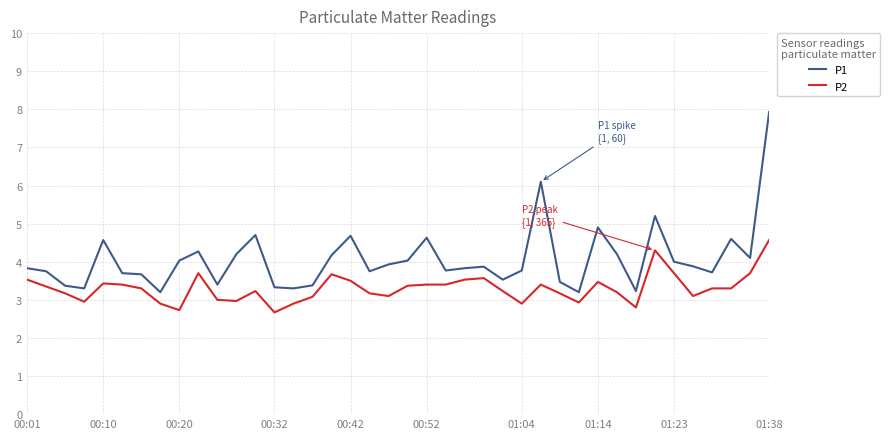

What is the difference between the maximum and minimum values in the P2 series?

1.9